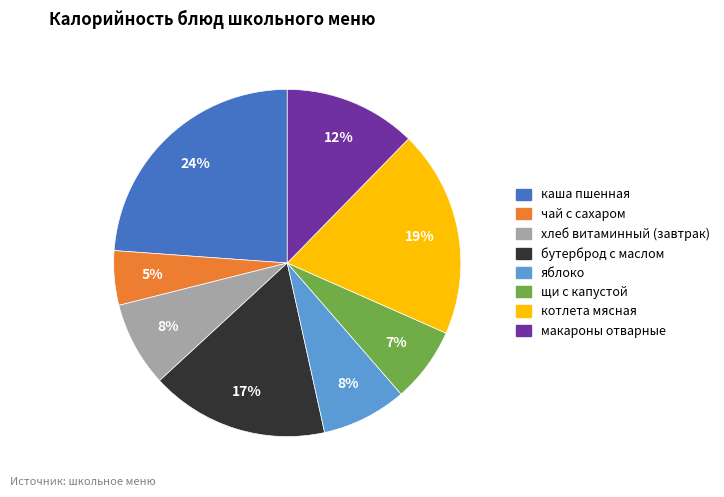

Is it true that щи с капустой is 1% of the pie?

False